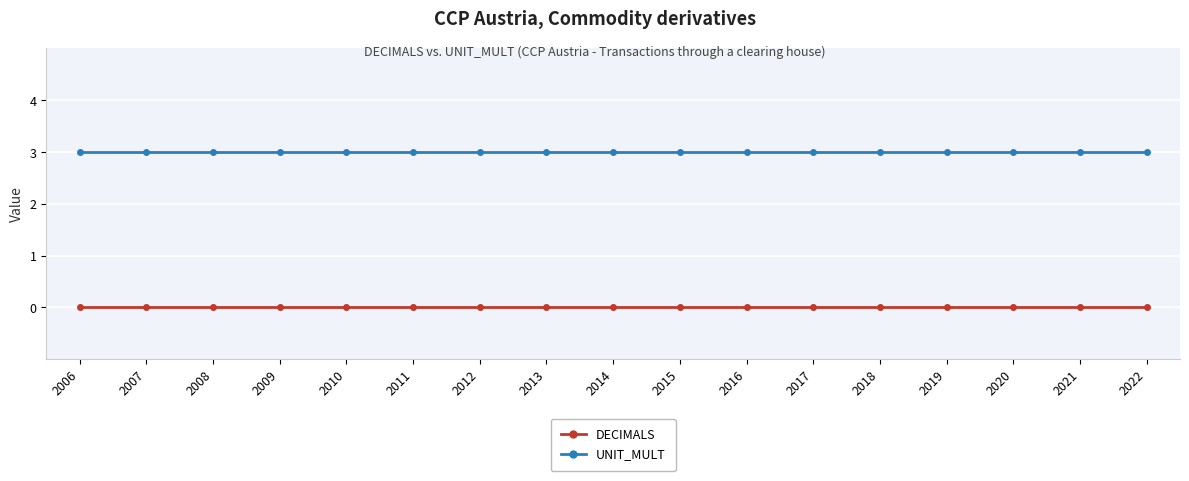

Reading right to left, extract all data points from this chart.

DECIMALS: 0	0	0	0	0	0	0	0	0	0	0	0	0	0	0	0	0
UNIT_MULT: 3	3	3	3	3	3	3	3	3	3	3	3	3	3	3	3	3